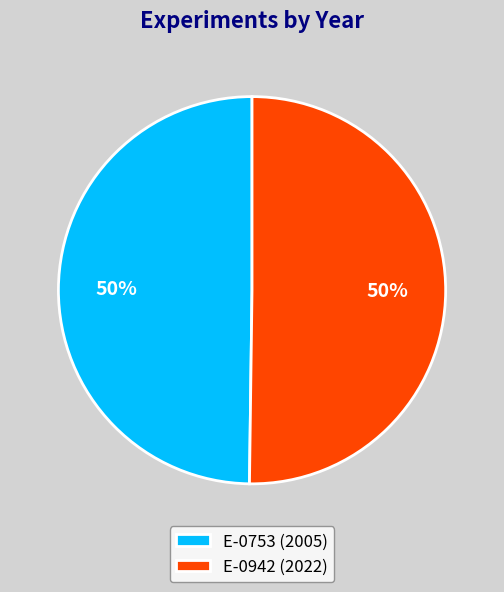

Count the number of slices in the pie.

2